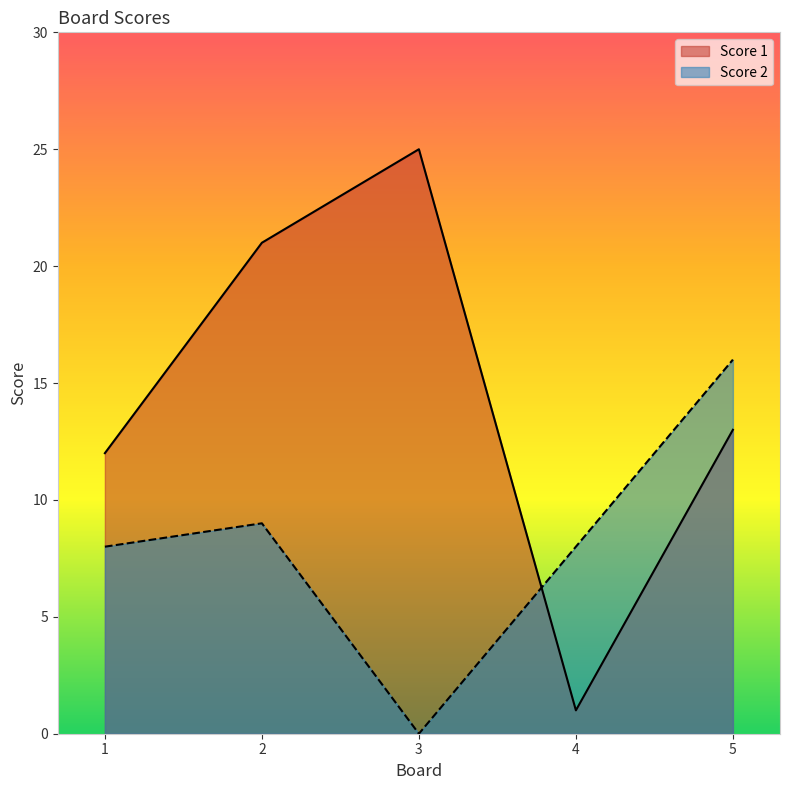

True or false: Score 1 has a value of 19 at 1.

False